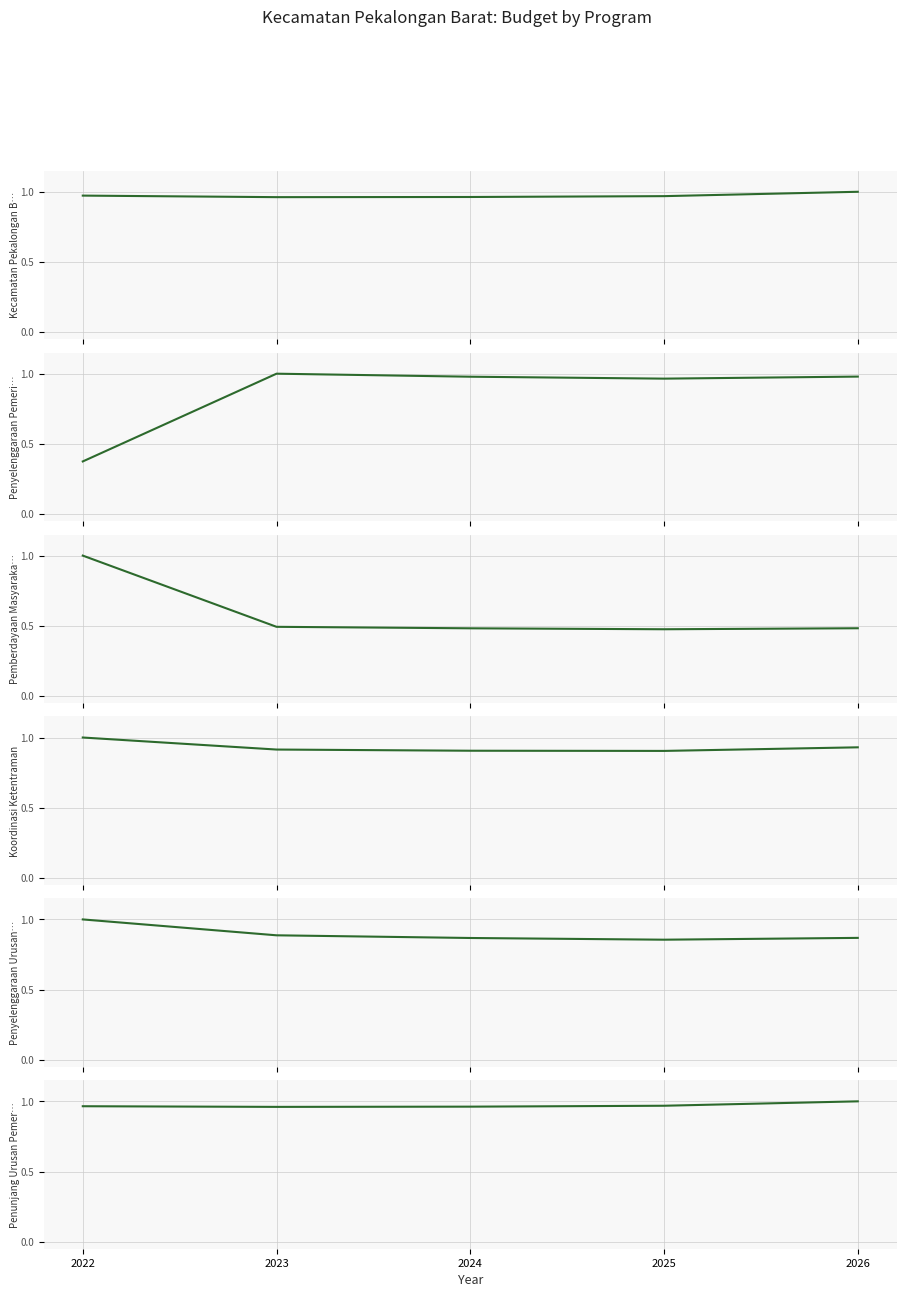

In Penunjang Urusan Pemerintahan, how many points are lower than both neighbors (excluding endpoints)?

1